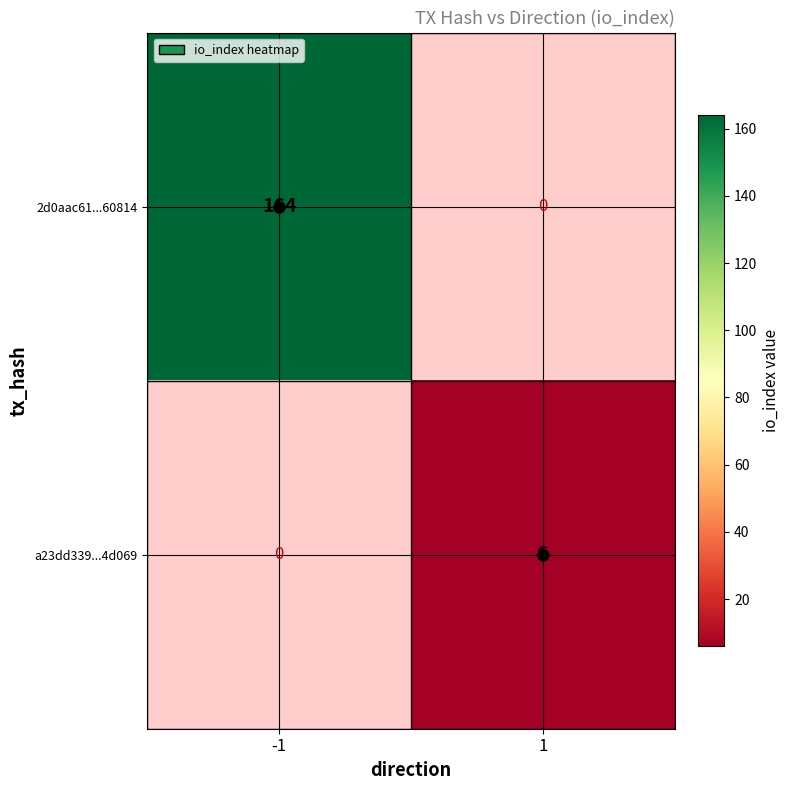

Is it true that a23dd339...4d069 equals 9 at 1?

False